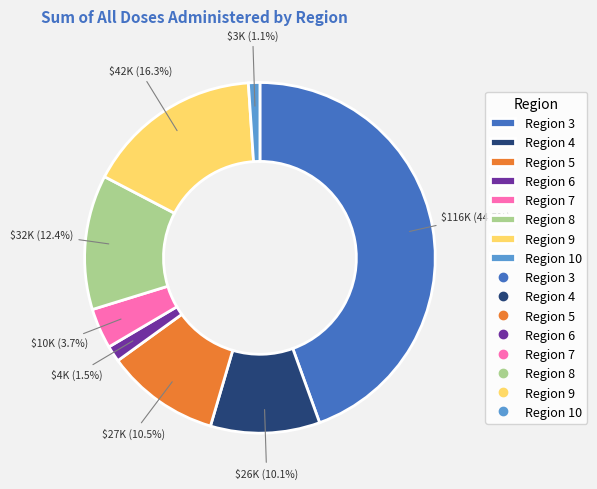

Is there any slice that represents more than half of the pie?

No